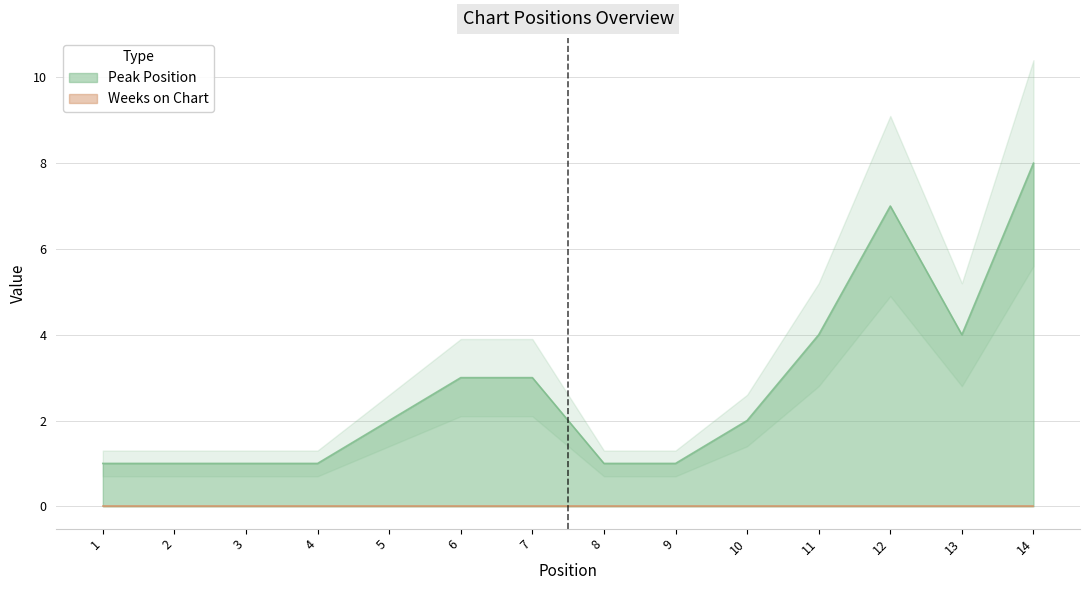

Between 12 and 13, which is larger?

12